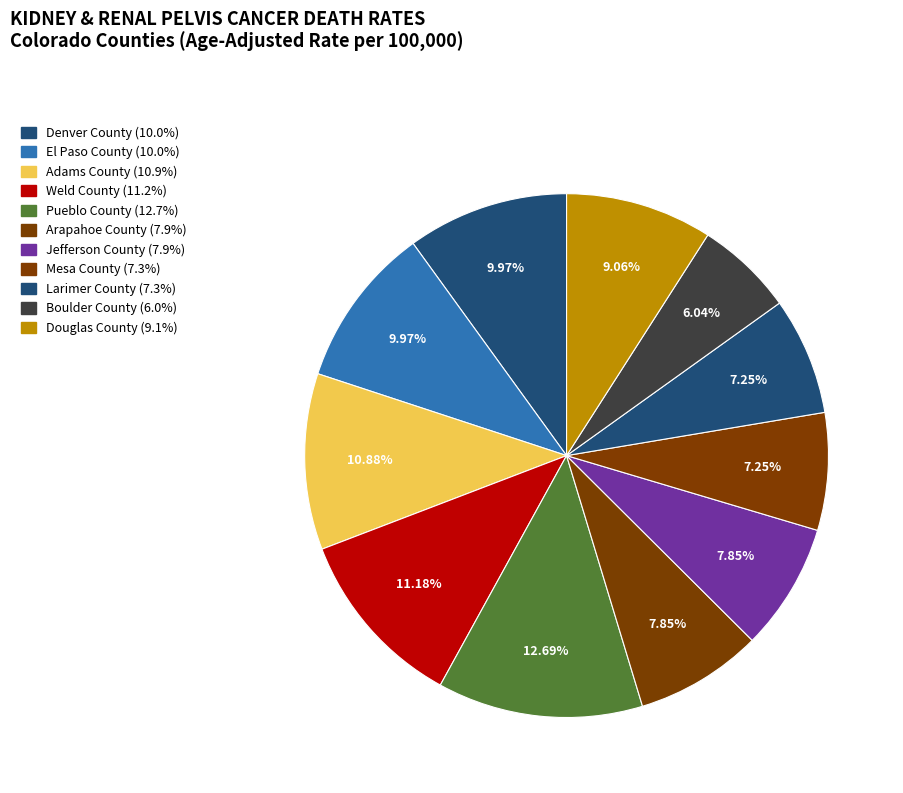

Which has a higher value, Weld County or Adams County?

Weld County